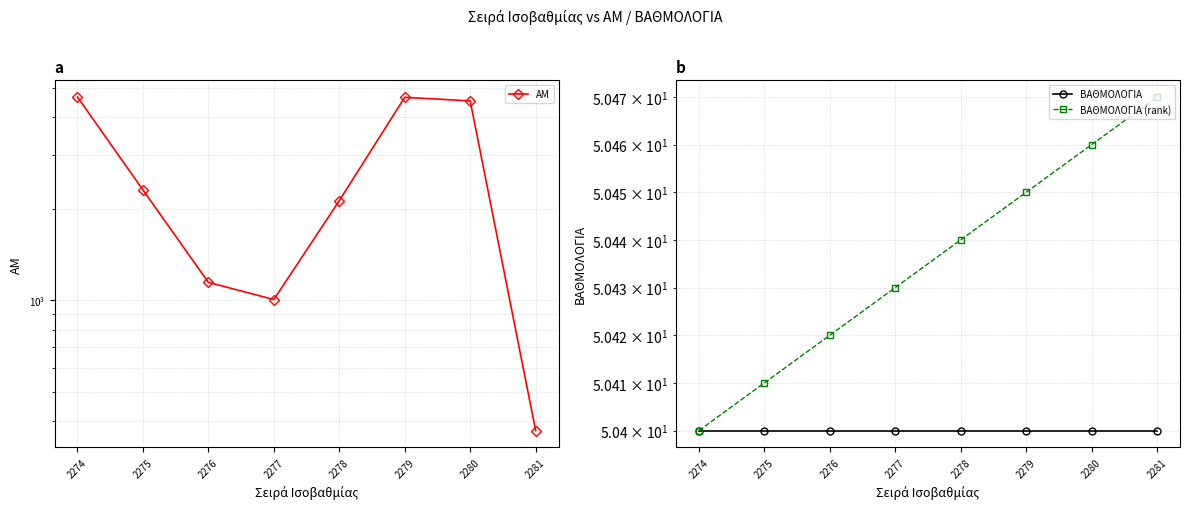

What is the difference between the ΑΜ values at 2280 and 2278?

2401.0